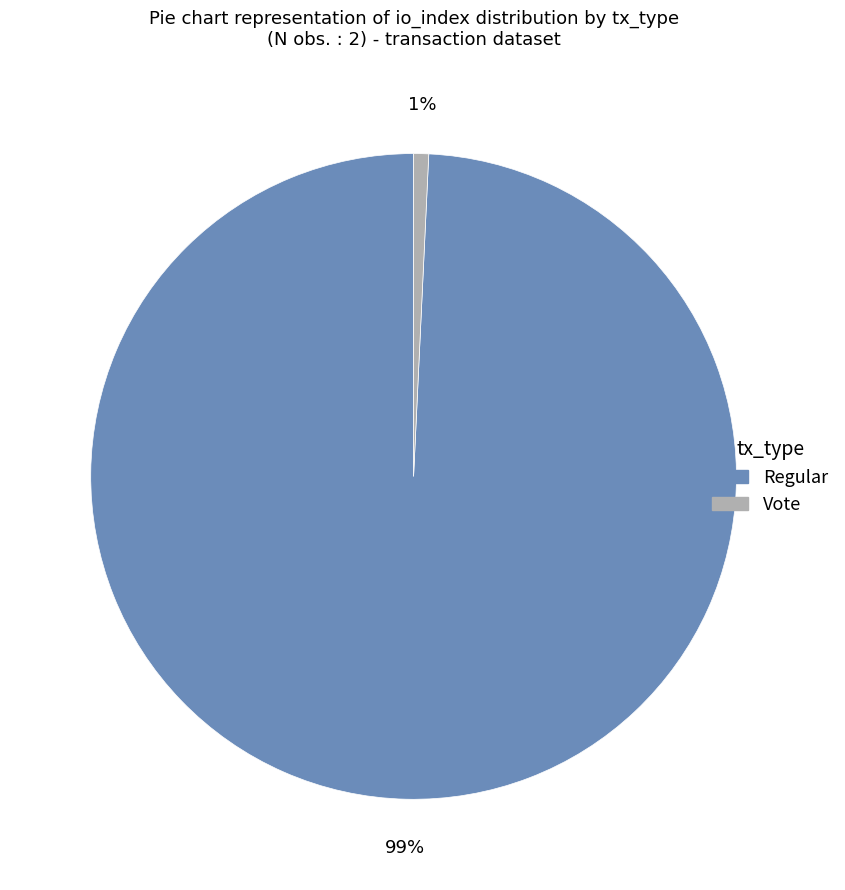

To the nearest percent, what portion does Vote represent?

1%